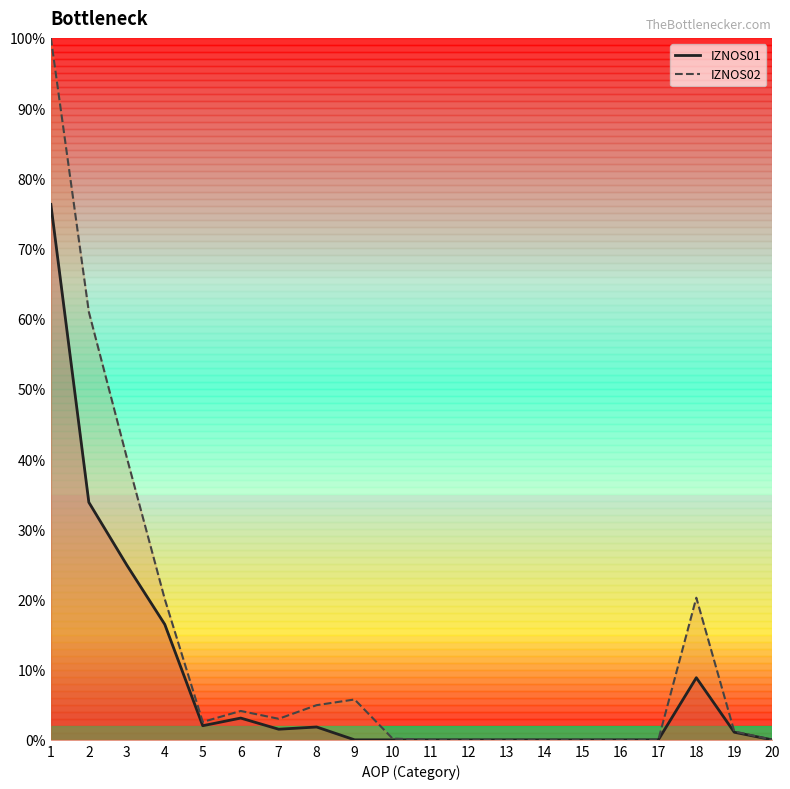

List the series in order of their overall mean, lowest first.

IZNOS01, IZNOS02